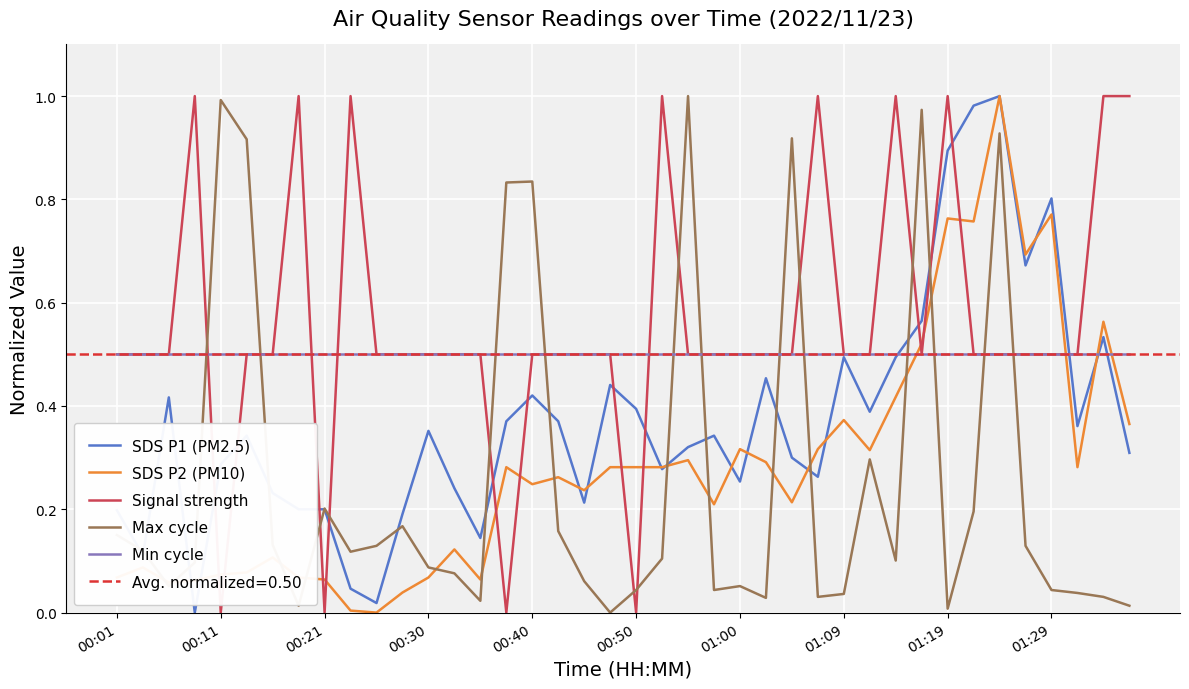

True or false: Signal strength has a value of 1.0 at 01:19.

True